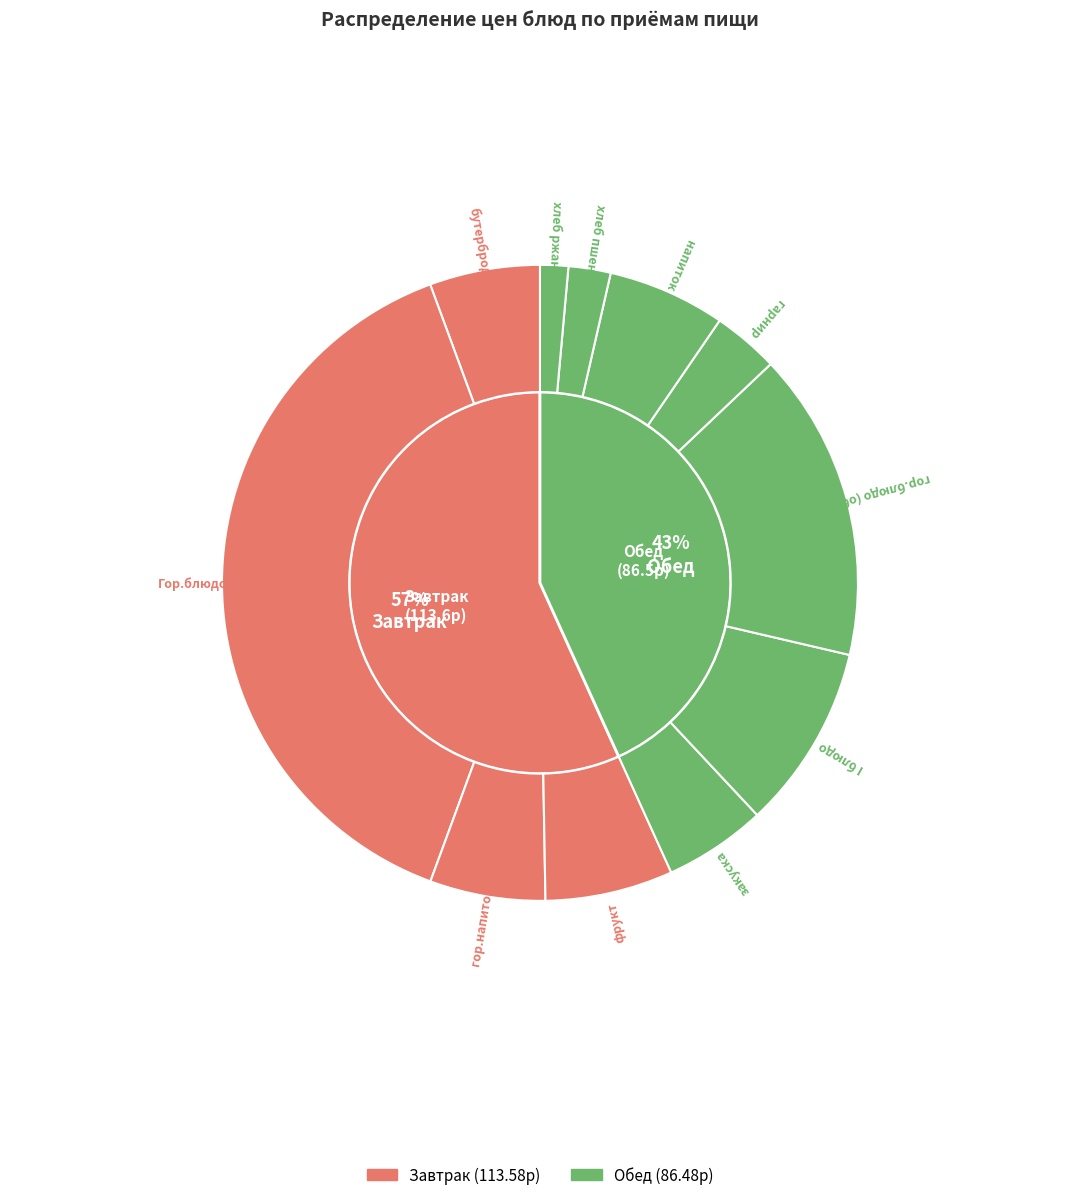

To the nearest percent, what portion does гарнир represent?

3%